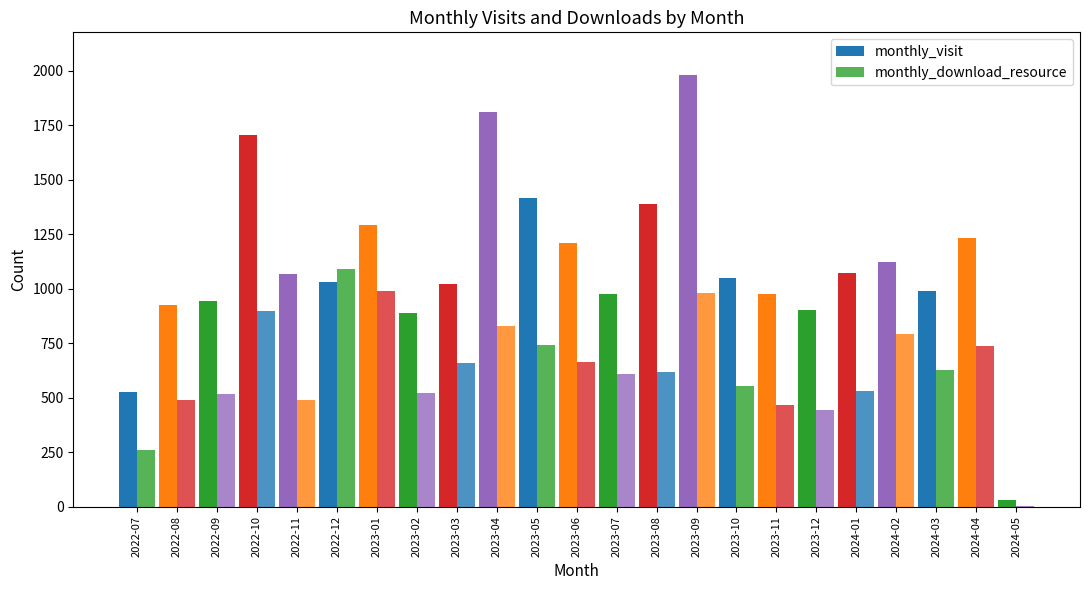

Are the bars grouped side by side (vs. stacked)?

Yes